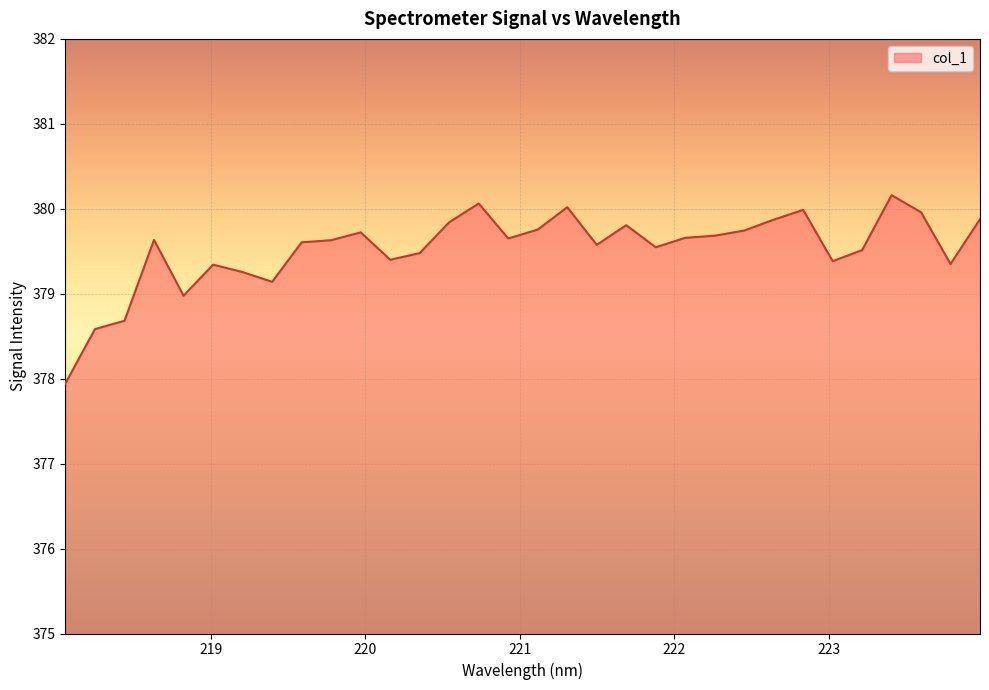

What is the smallest value displayed?

377.9